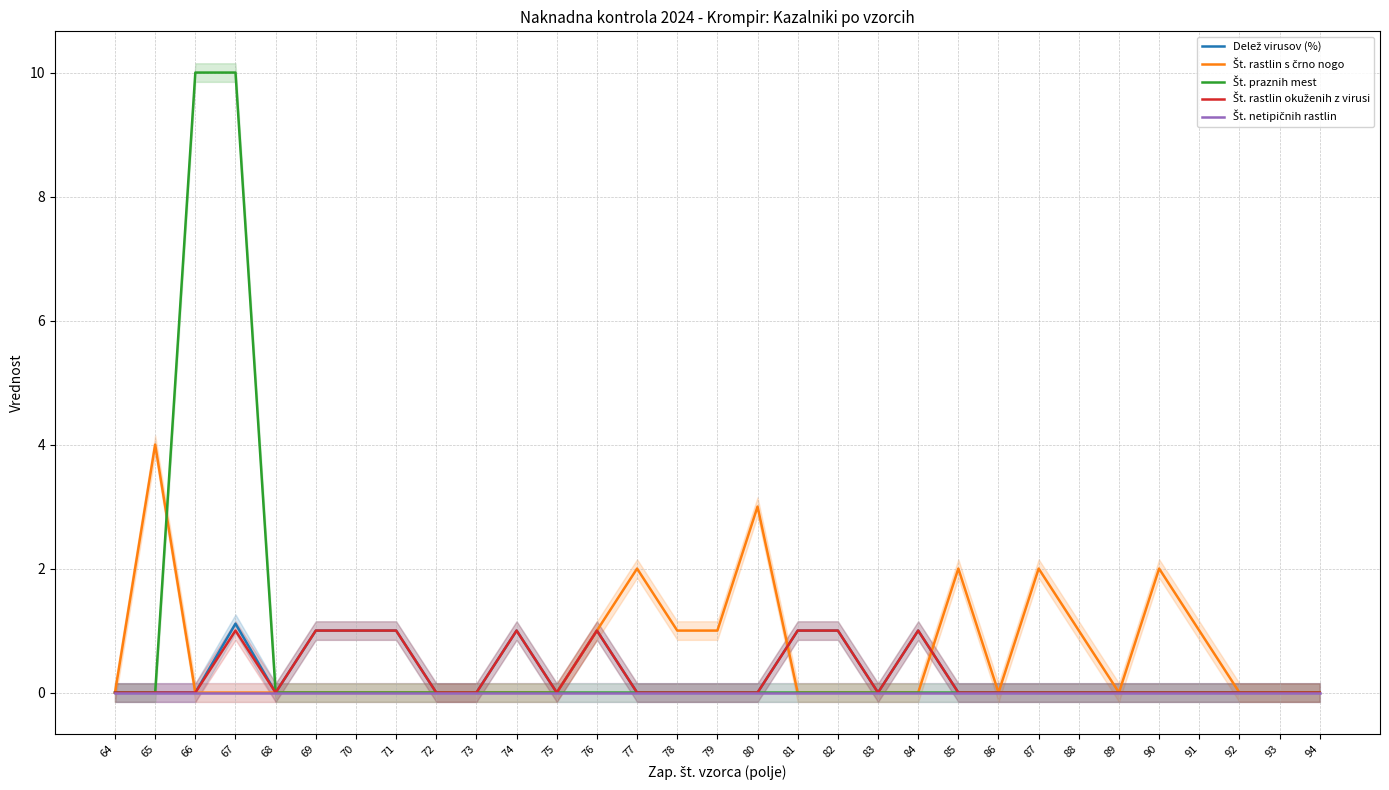

How many interior local valleys does the Št. rastlin s črno nogo series have?

2